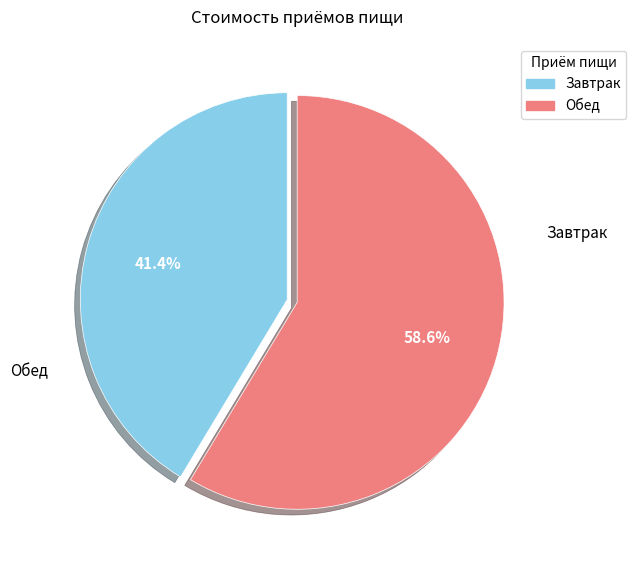

Which has a higher value, Завтрак or Обед?

Обед